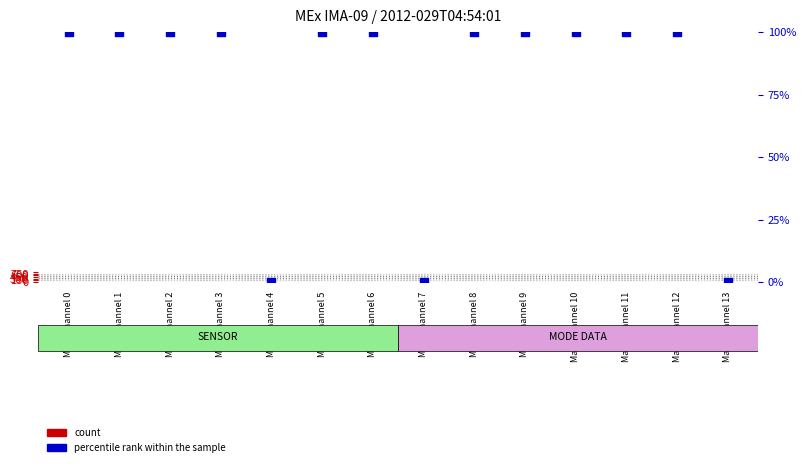

At how many categories does at least one series exceed 3?

11